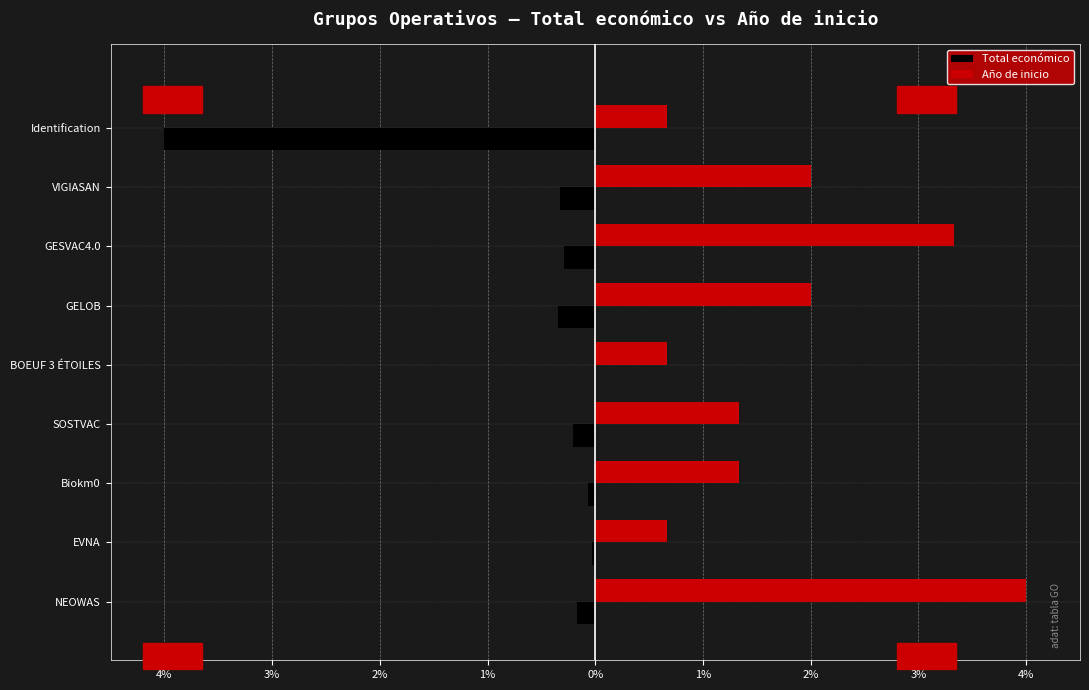

What are all the series names shown in the legend?

Total económico, Año de inicio